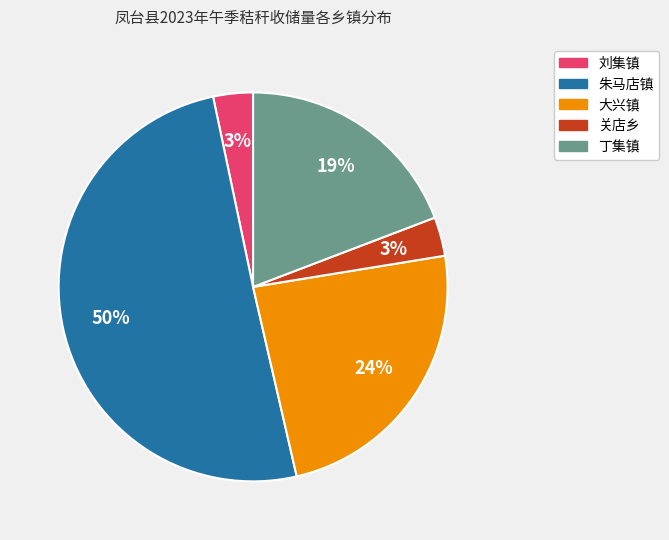

To the nearest percent, what is the difference between the largest and smallest slice percentages?

47%